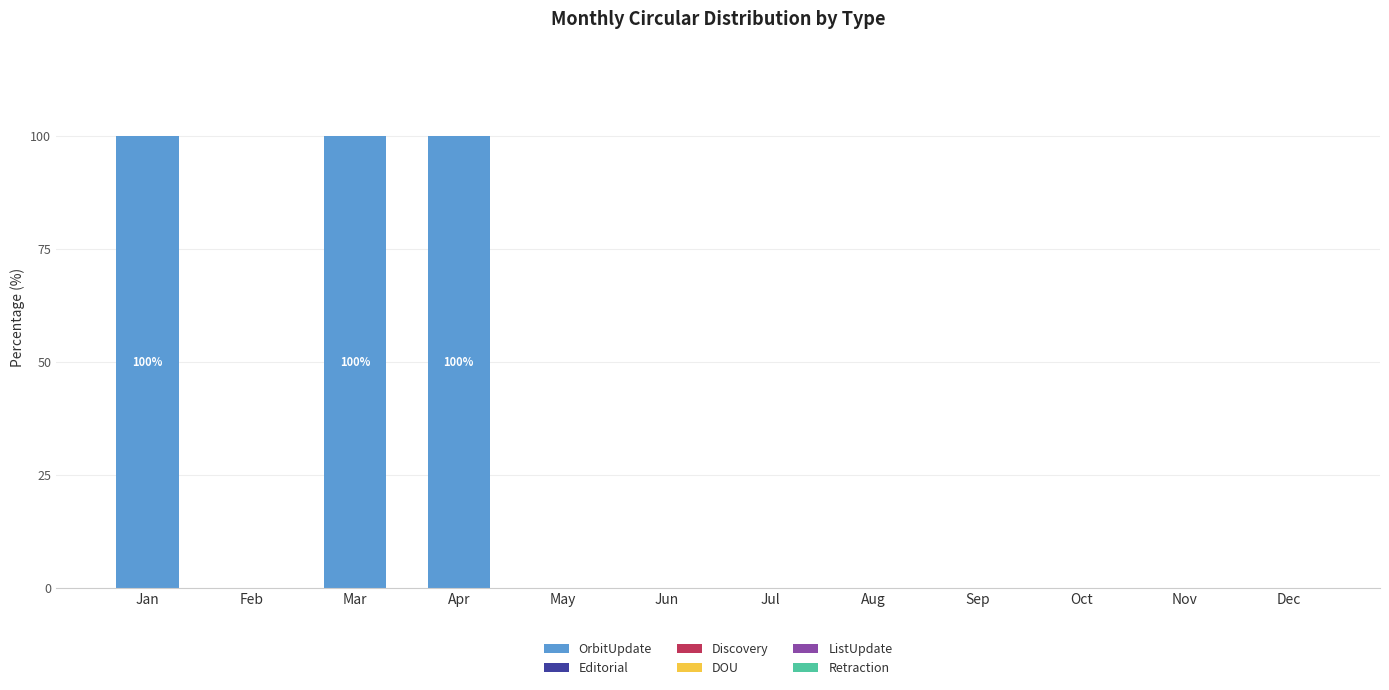

What is the maximum value shown in the chart?

100